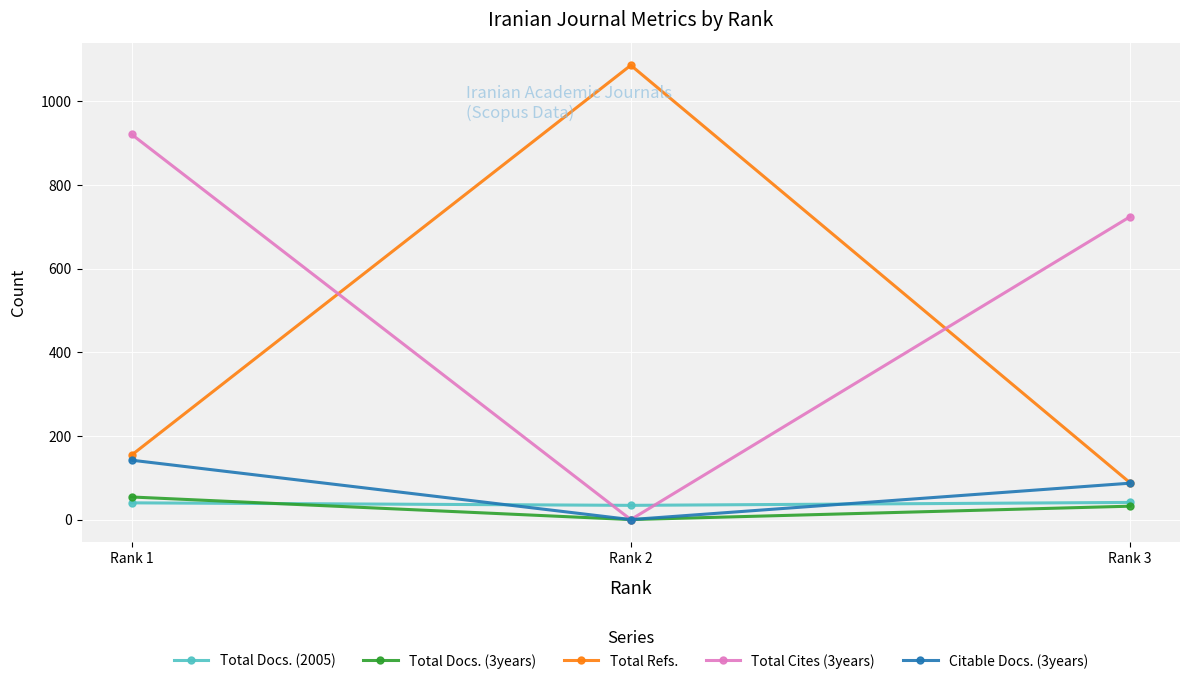

Is it true that Total Refs. equals 1086 at Rank 2?

True